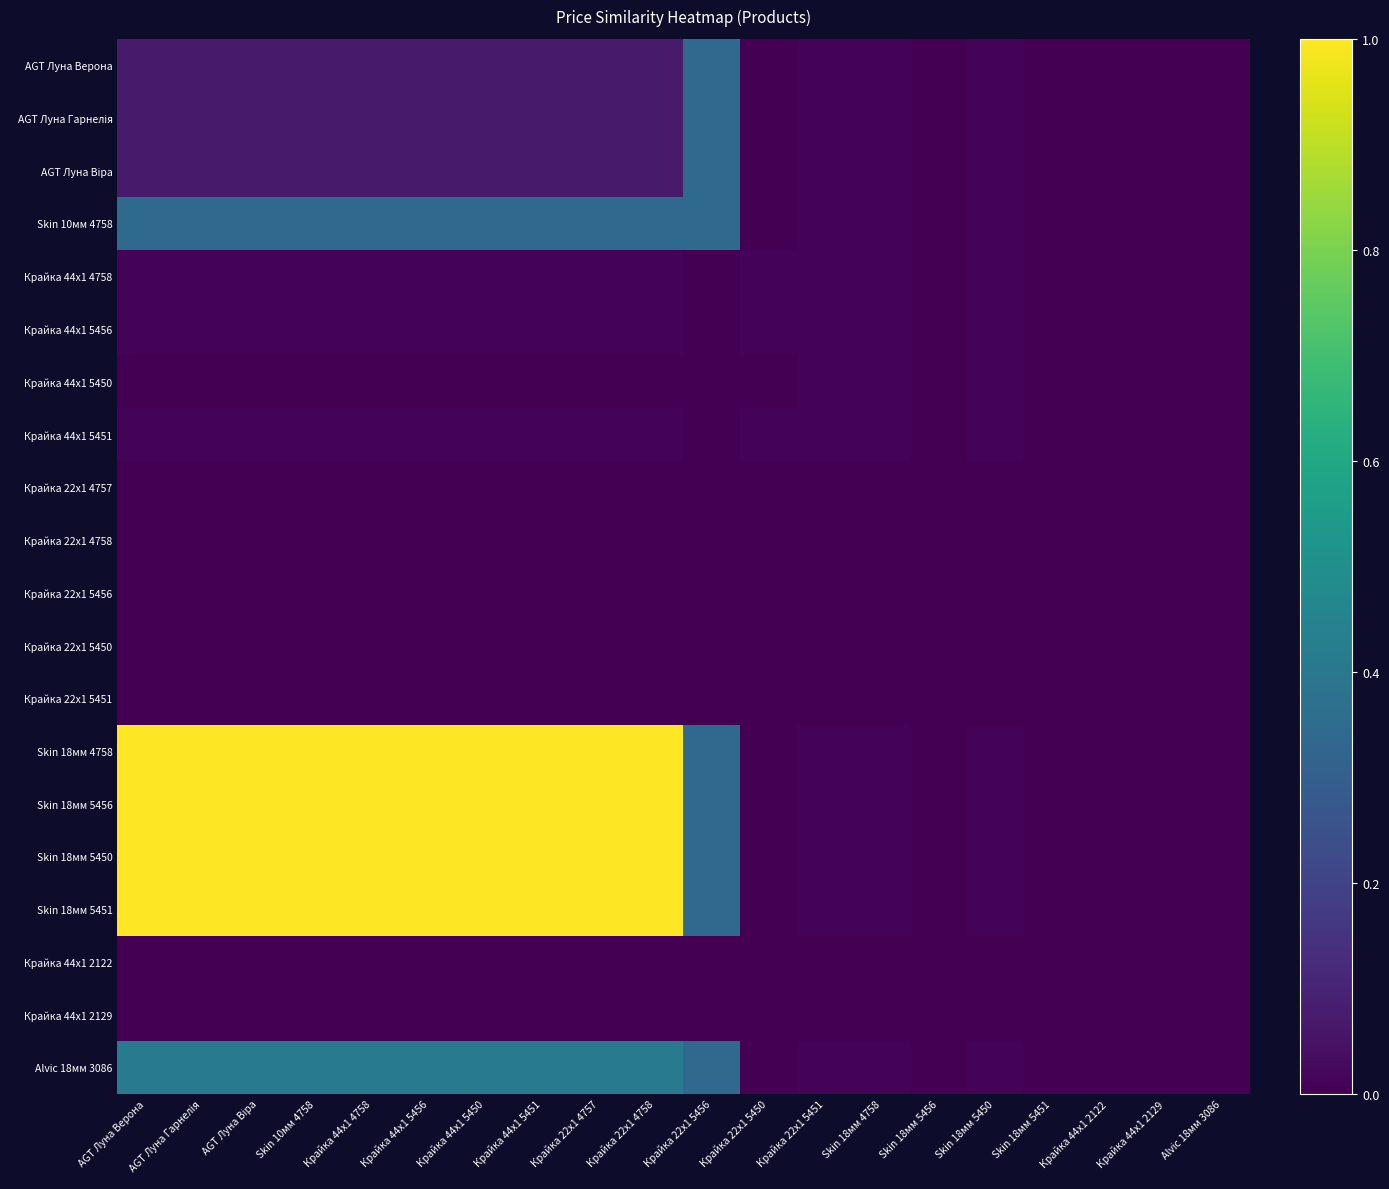

What is the maximum value shown in the chart?

1.0